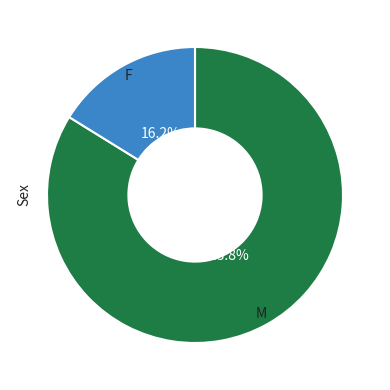

Does any single category account for the majority?

Yes